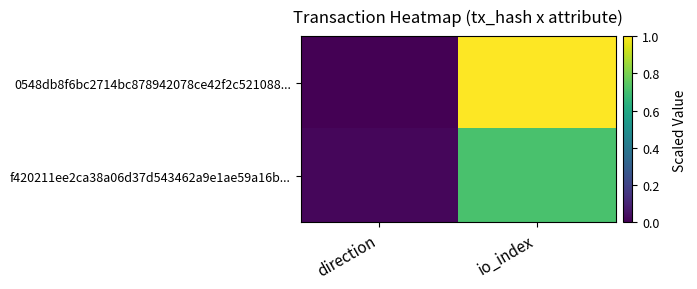

At how many categories does at least one series exceed 0?

2